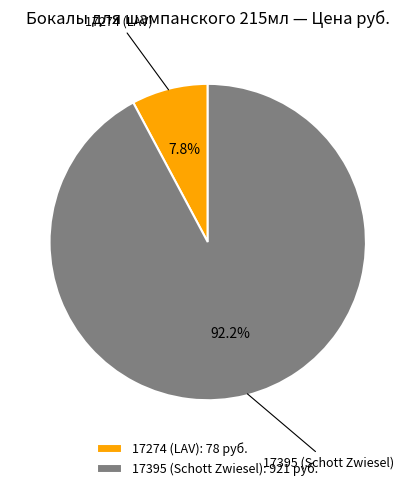

To the nearest percent, what is the difference between the largest and smallest slice percentages?

84%